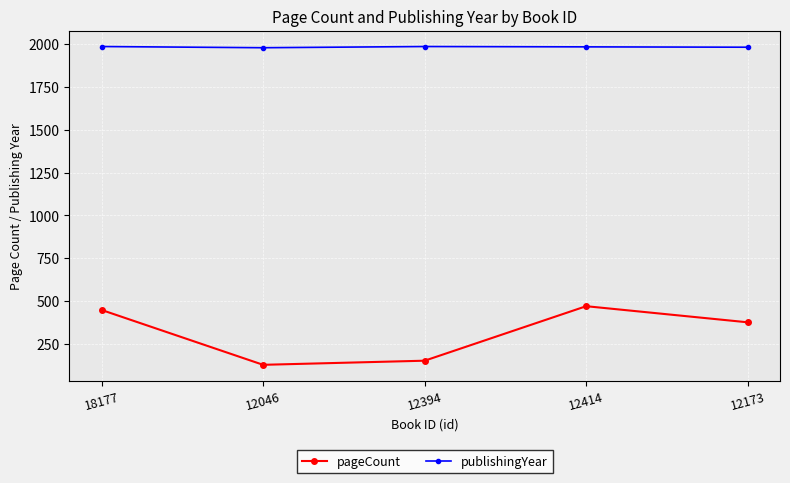

True or false: pageCount and publishingYear intersect in this chart.

False